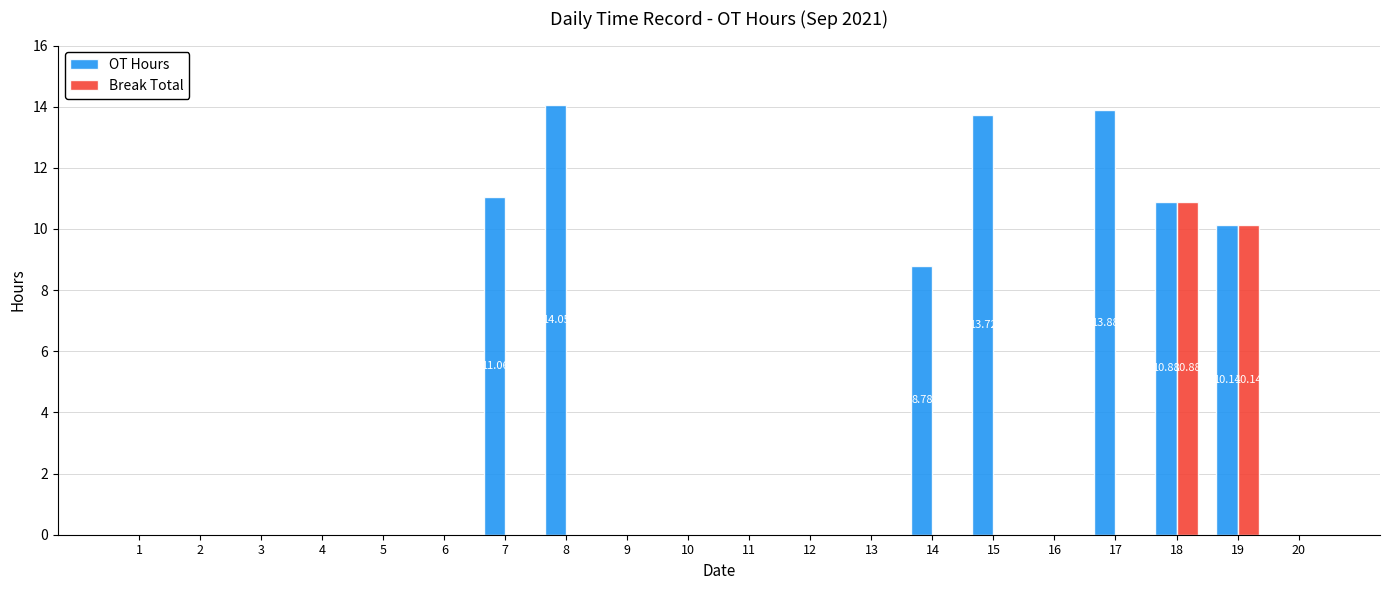

Which label corresponds to the largest value in the chart?

8